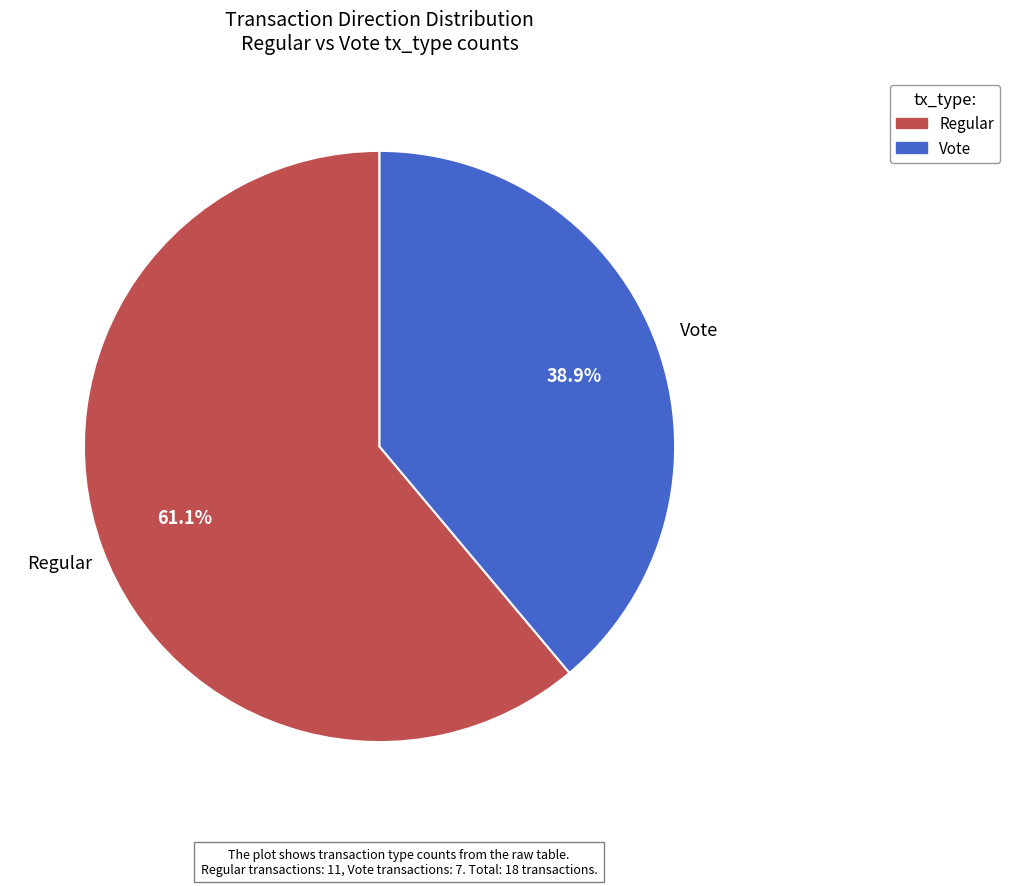

Between Vote and Regular, which is larger?

Regular